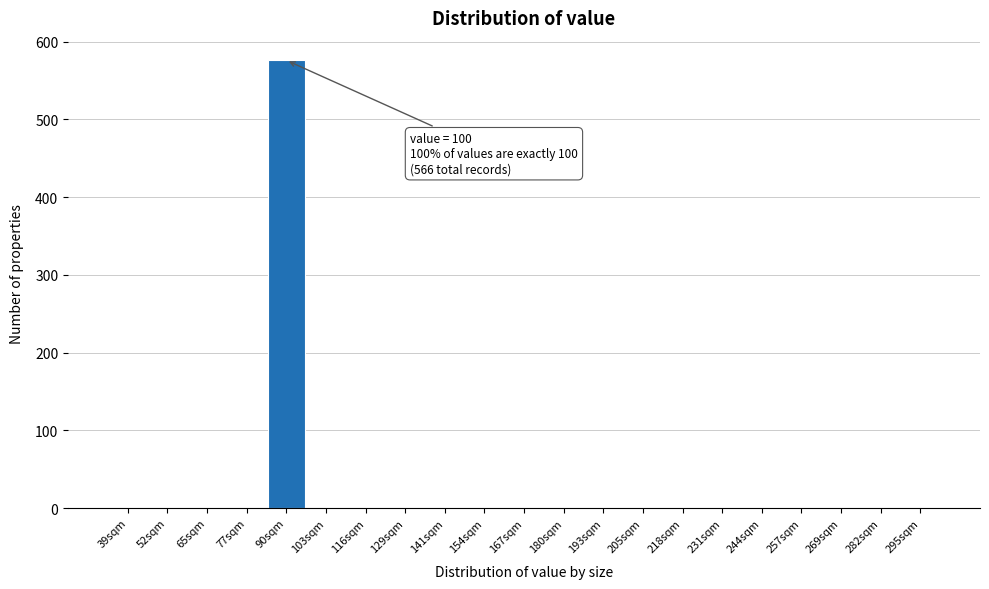

Reading right to left, transcribe all the data shown in this chart.

295sqm=0	282sqm=0	269sqm=0	257sqm=0	244sqm=0	231sqm=0	218sqm=0	205sqm=0	193sqm=0	180sqm=0	167sqm=0	154sqm=0	141sqm=0	129sqm=0	116sqm=0	103sqm=0	90sqm=576	77sqm=0	65sqm=0	52sqm=0	39sqm=0